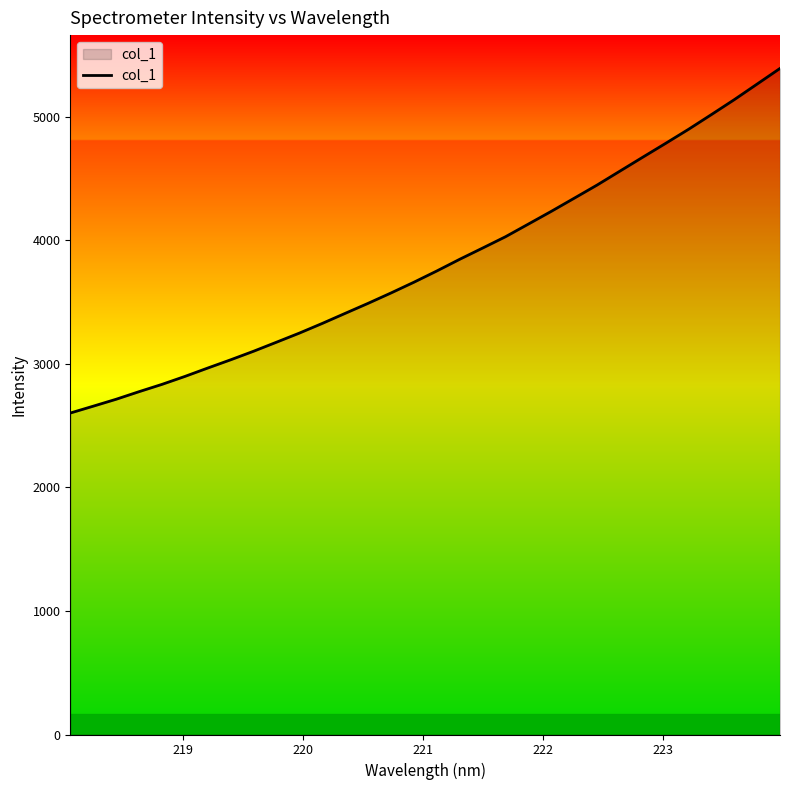

What is the sum of all values?

121873.4